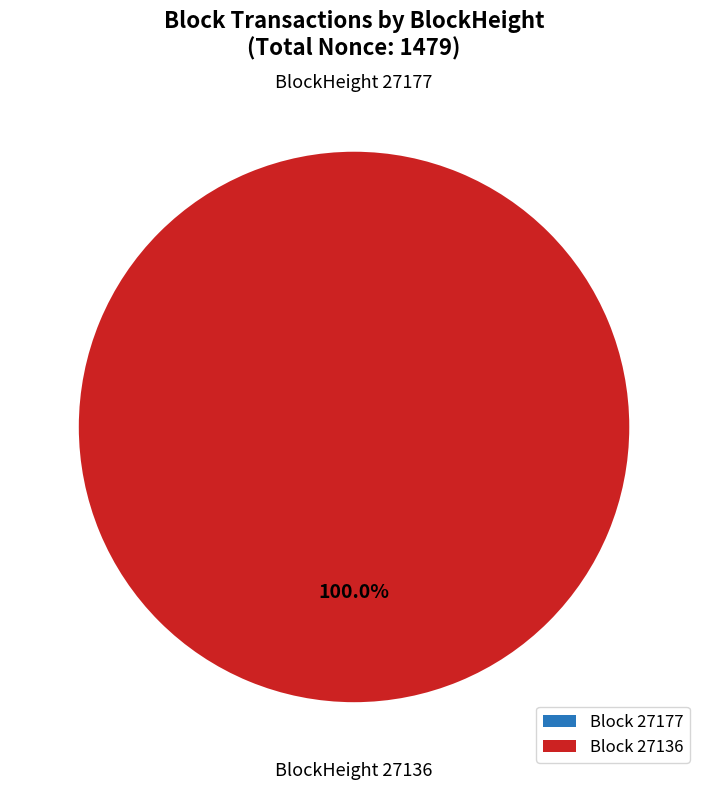

Which has a higher value, 27177 or 27136?

27136